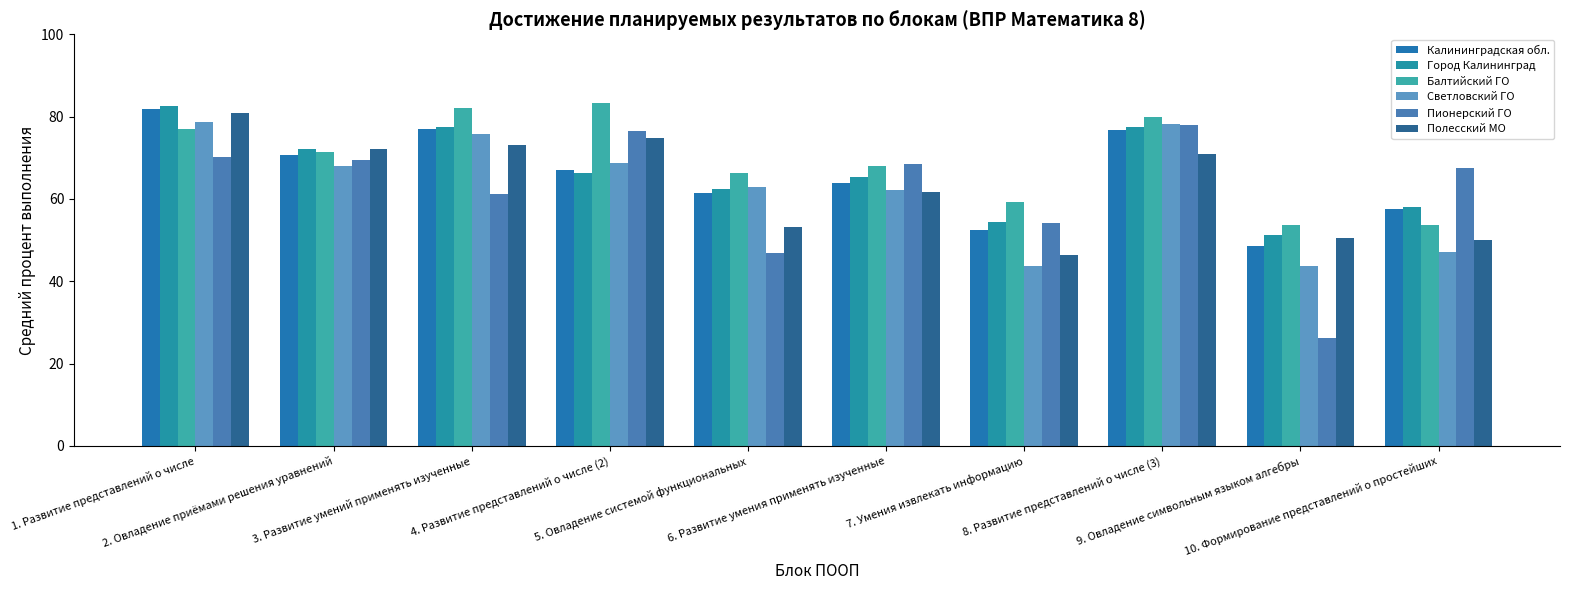

Which series has the largest range (max minus min)?

Пионерский ГО